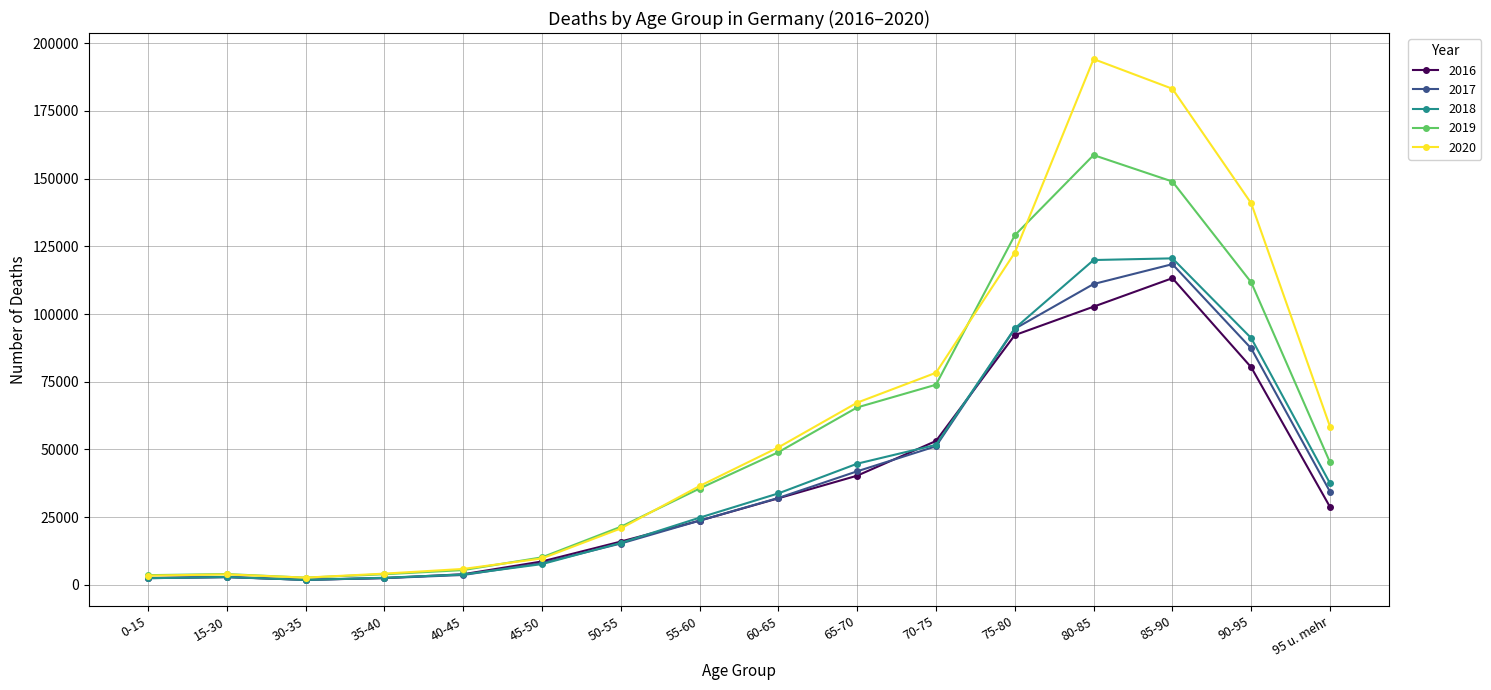

True or false: 2019 has more than 0 interior local peaks.

True